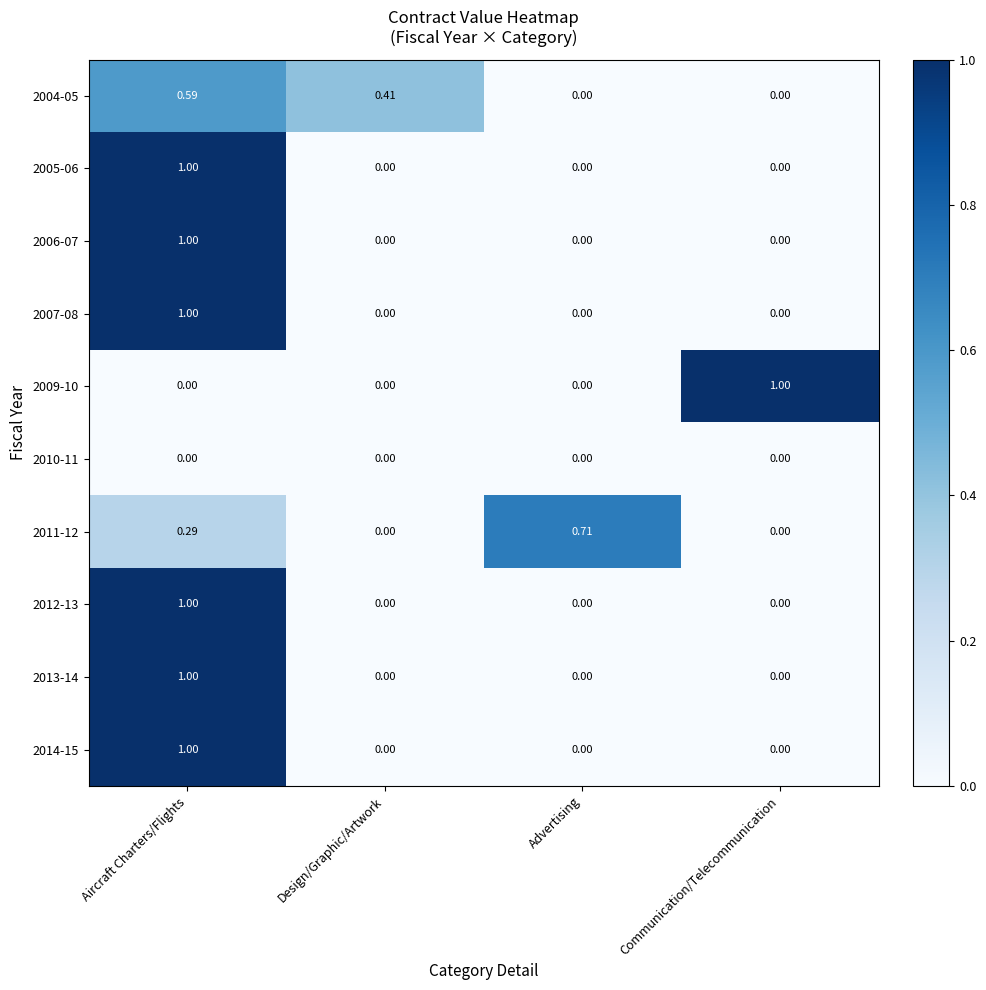

At which category is the sum across all series the highest?

Aircraft Charters/Flights